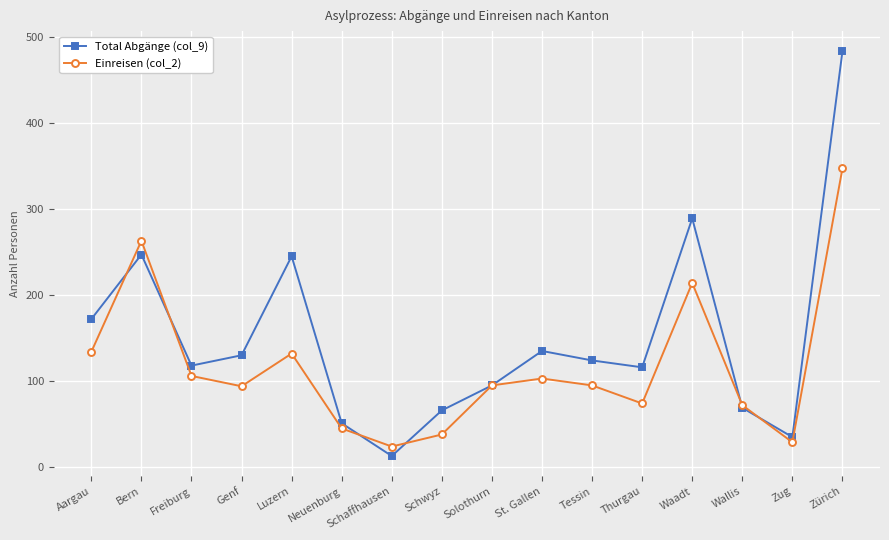

At which category is the sum across all series the highest?

Zürich